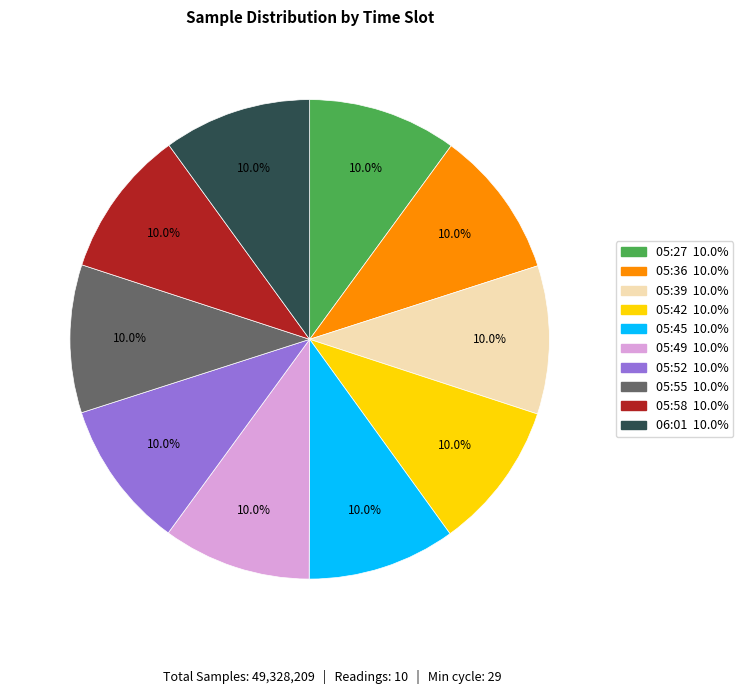

How much of the chart is everything except 05:58?

90.0%